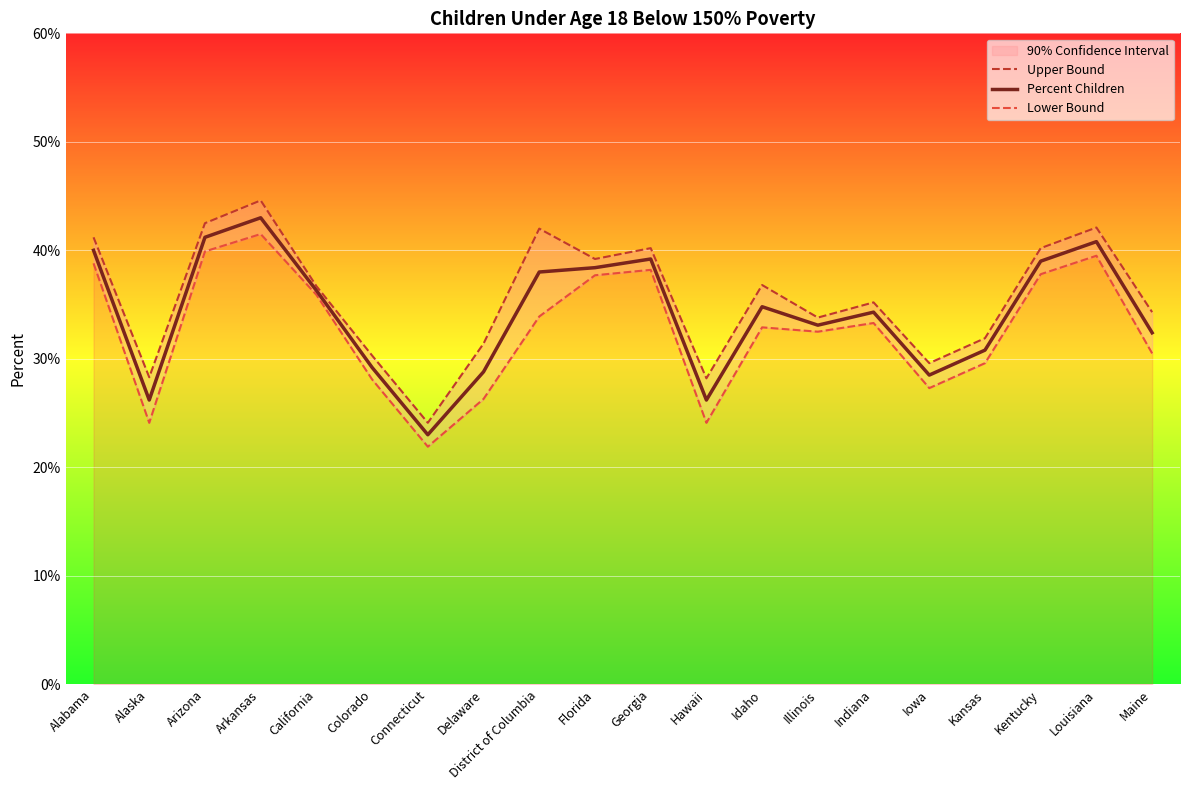

How many interior local valleys does the Percent Children series have?

5